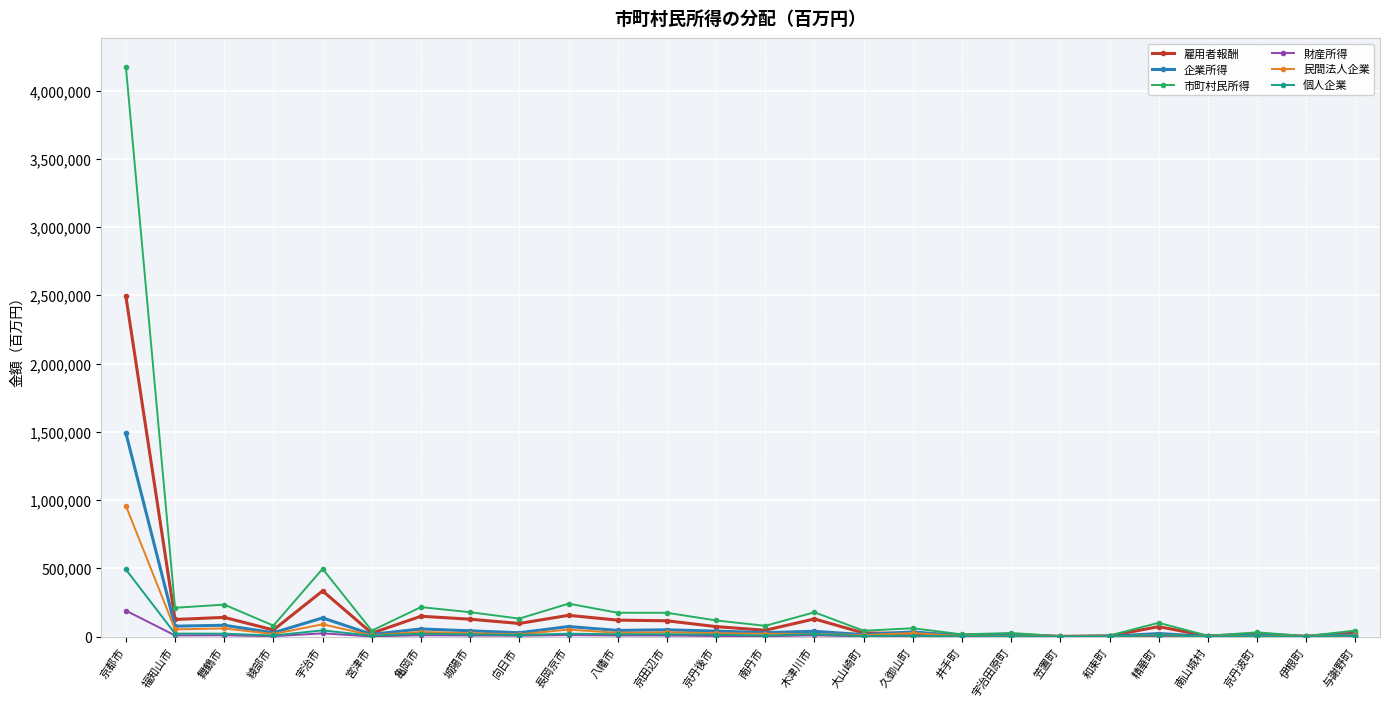

How many values in the 雇用者報酬 series are below 73144?

13